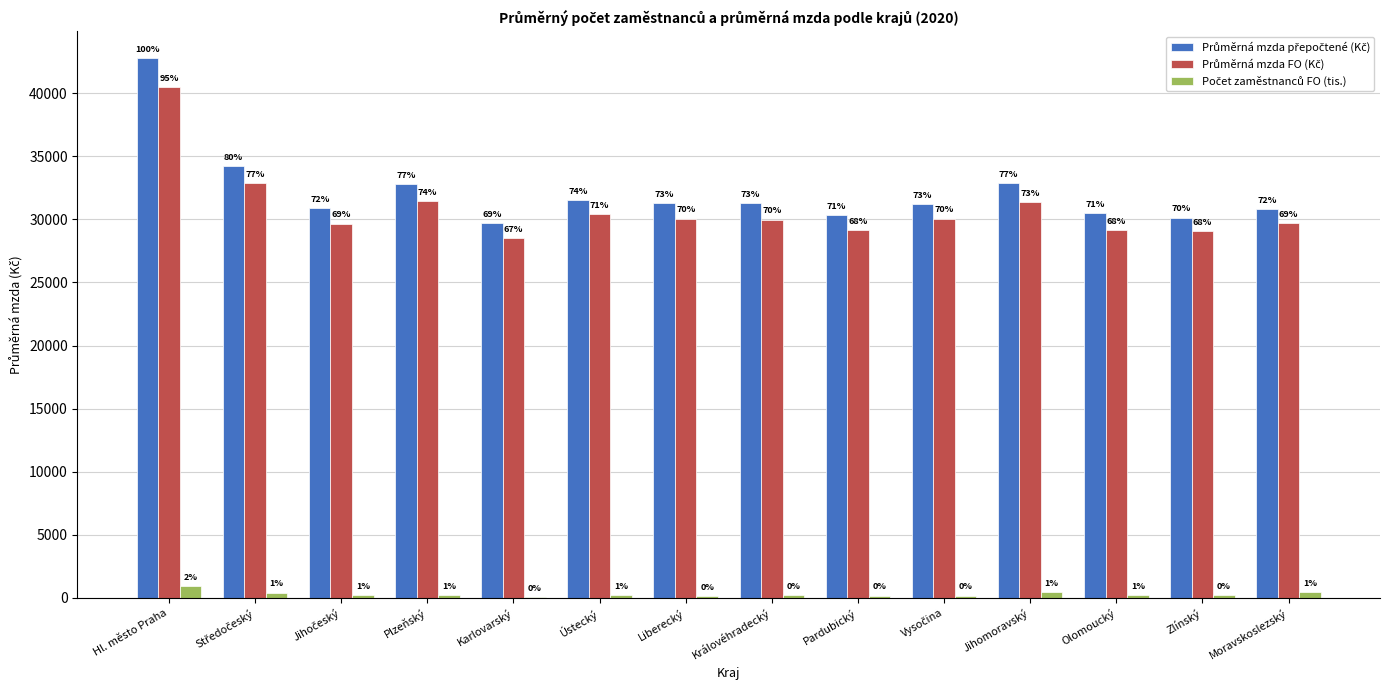

What is the highest value of the Počet zaměstnanců FO (tis.) series?

914.9